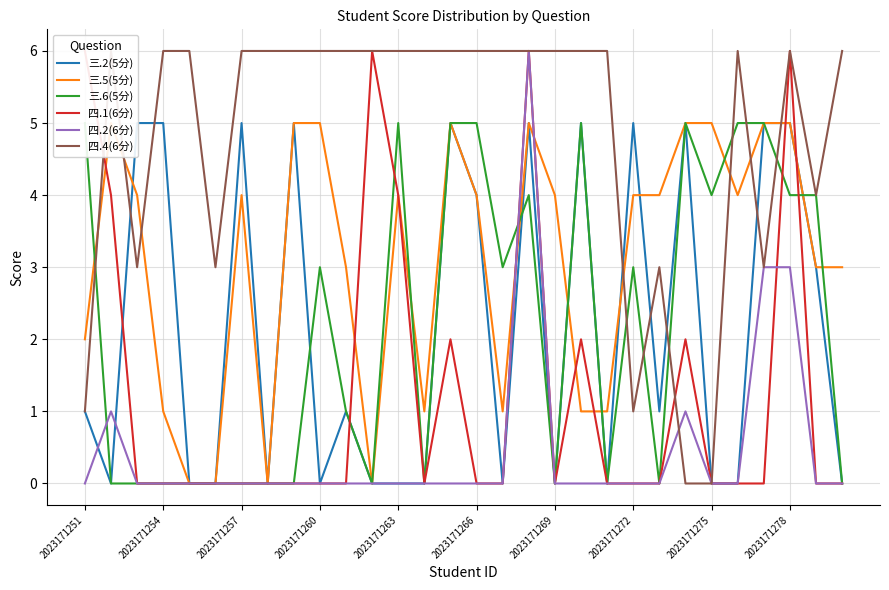

Count the 三.2(5分) values in the range 0 to 5.

30